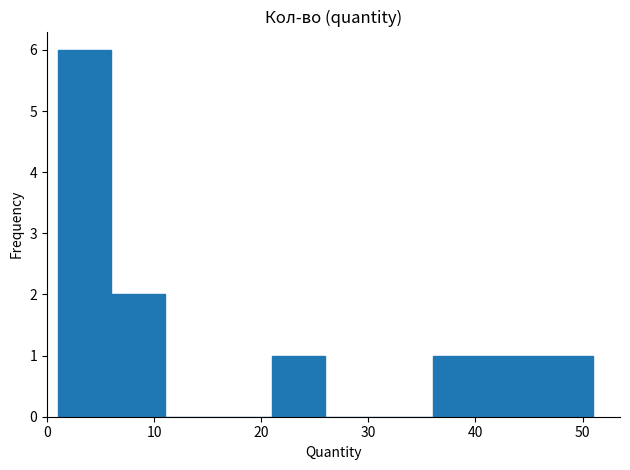

Reading left to right, list every bar in this chart as the range it spans on the x-axis followed by its height. The values are not printed on the chart, so give them approximately, as read against the axis.

1 to 6: 6
6 to 11: 2
11 to 16: 0
16 to 21: 0
21 to 26: 1
26 to 31: 0
31 to 36: 0
36 to 41: 1
41 to 46: 1
46 to 51: 1